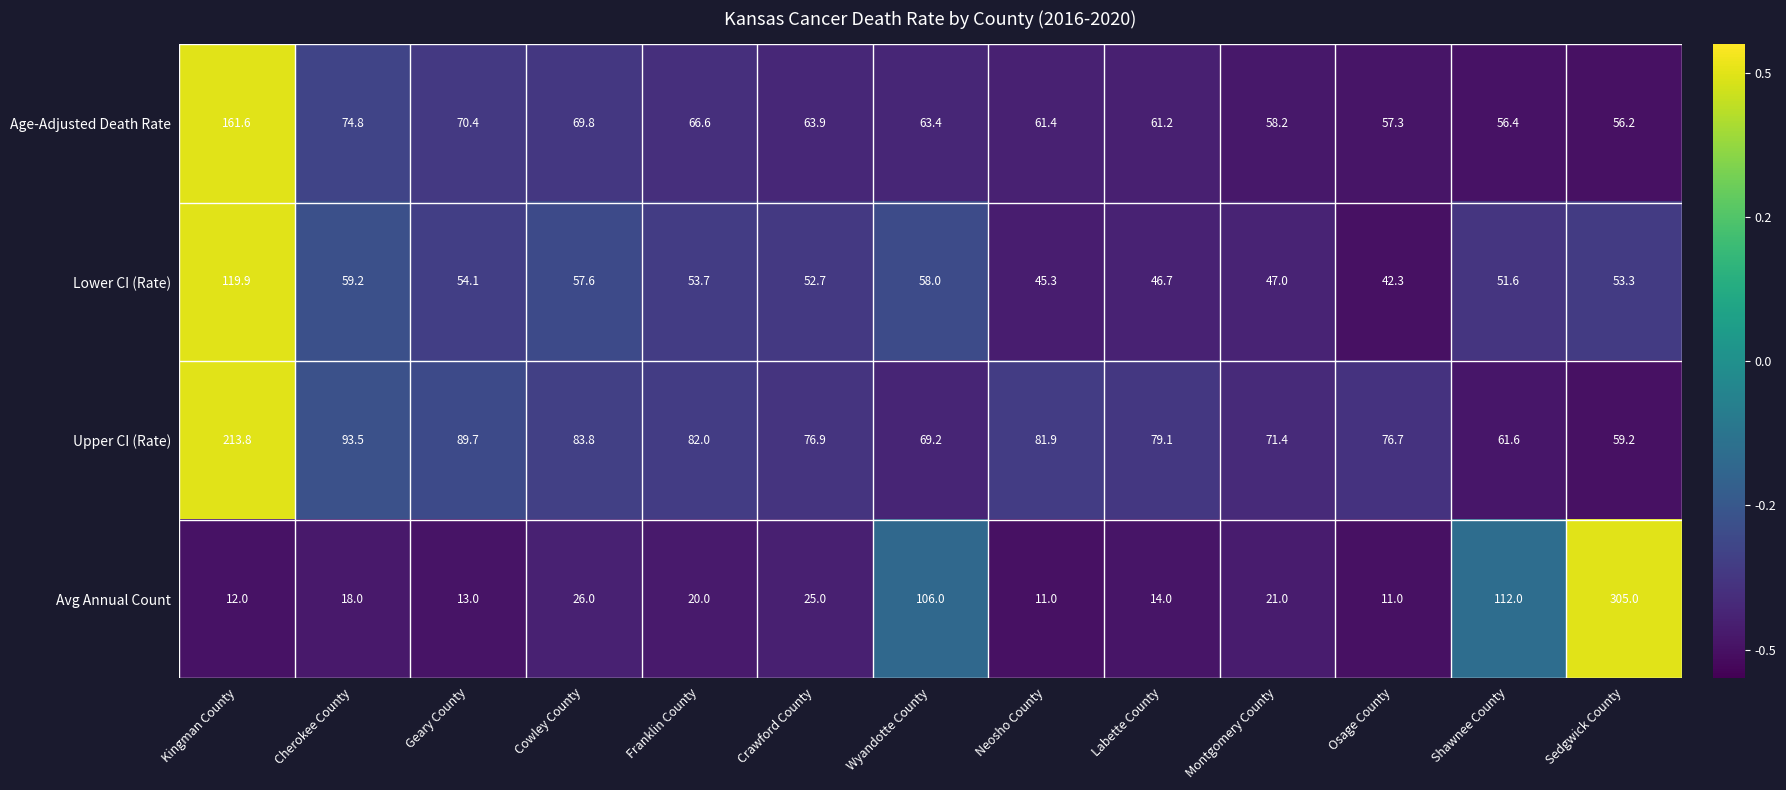

What is the difference between the maximum and minimum values in the Avg Annual Count series?

294.0